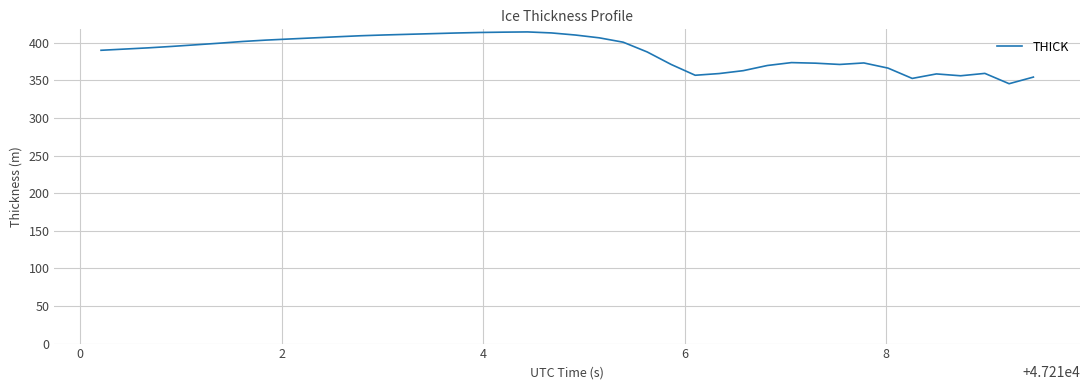

What is the minimum value shown in the chart?

345.7